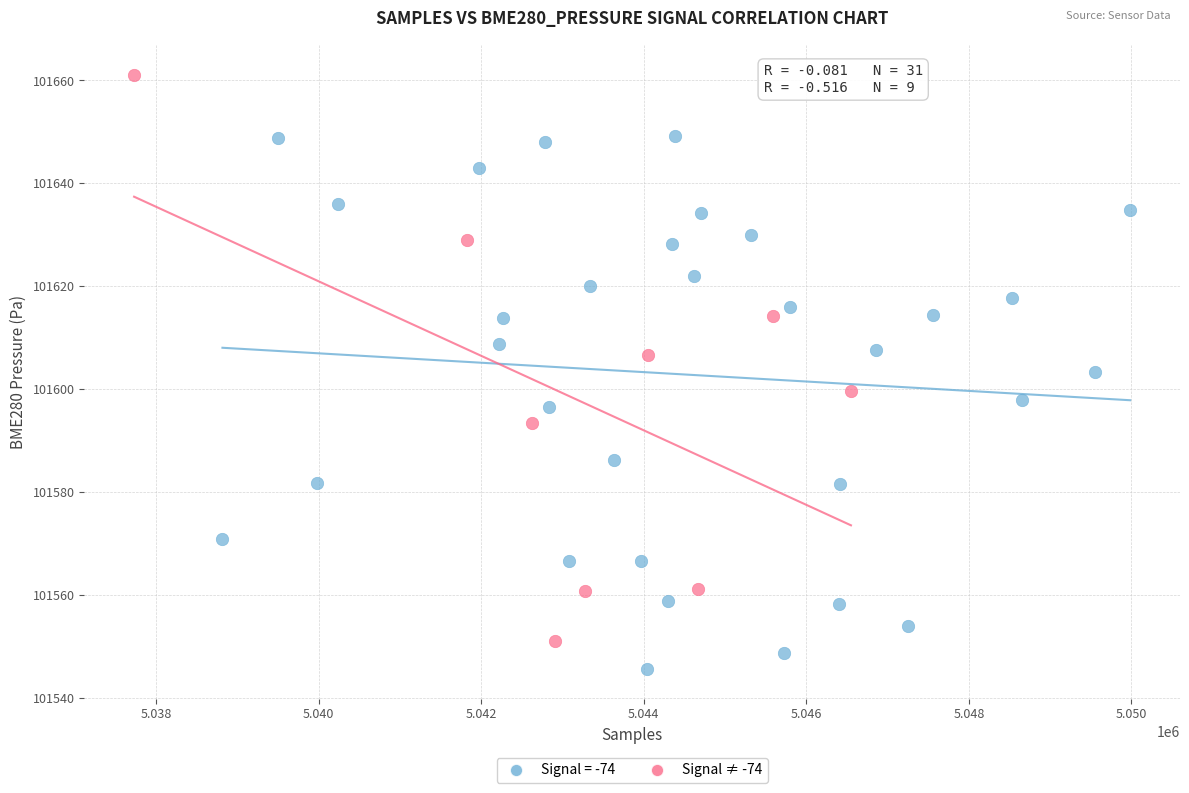

Which series has the widest spread of Y values?

Signal ≠ -74